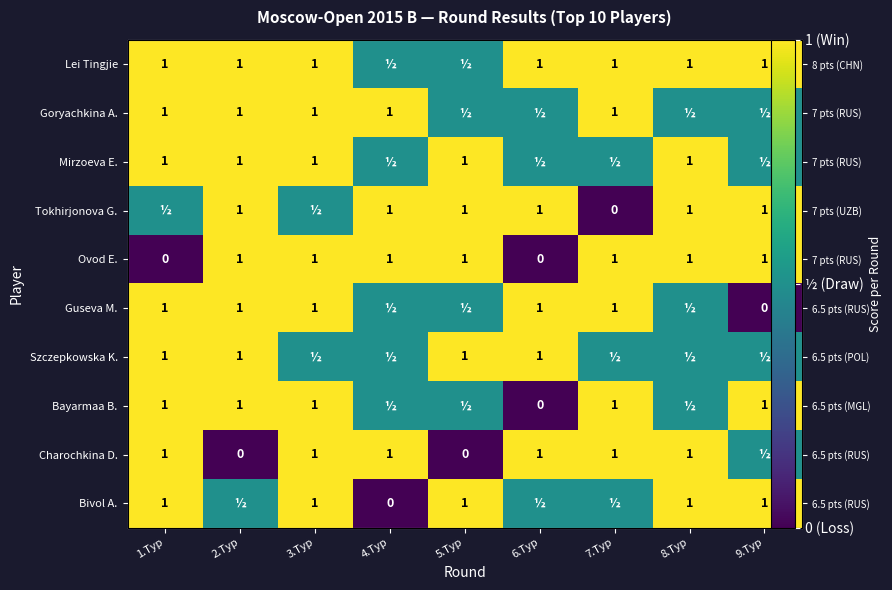

How many categories are shown in the chart?

9